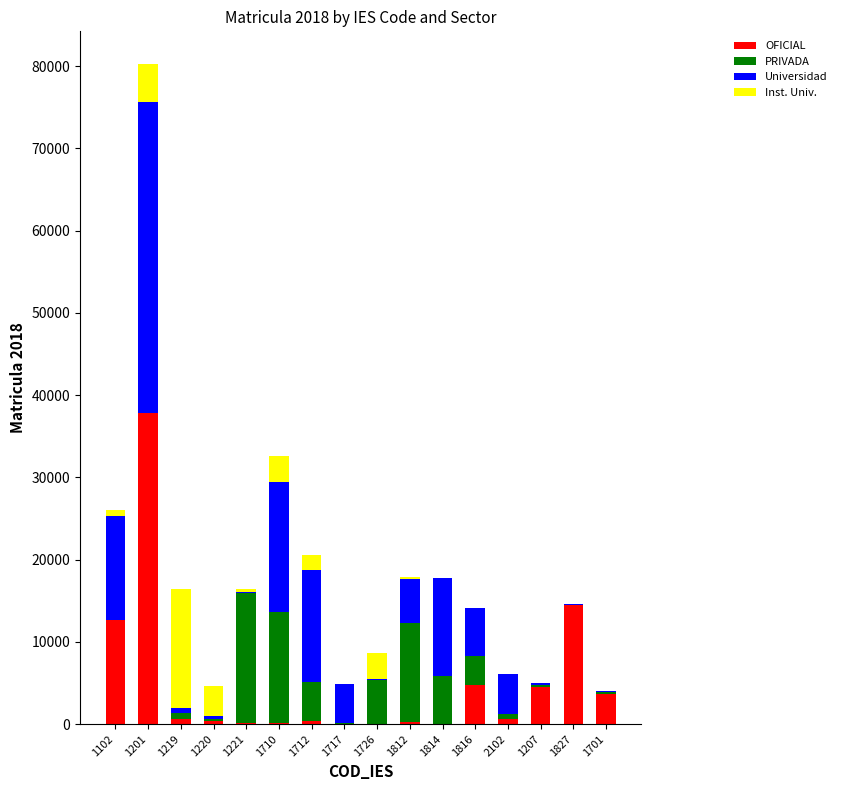

The value of OFICIAL at 1816 is 4794. True or false?

True